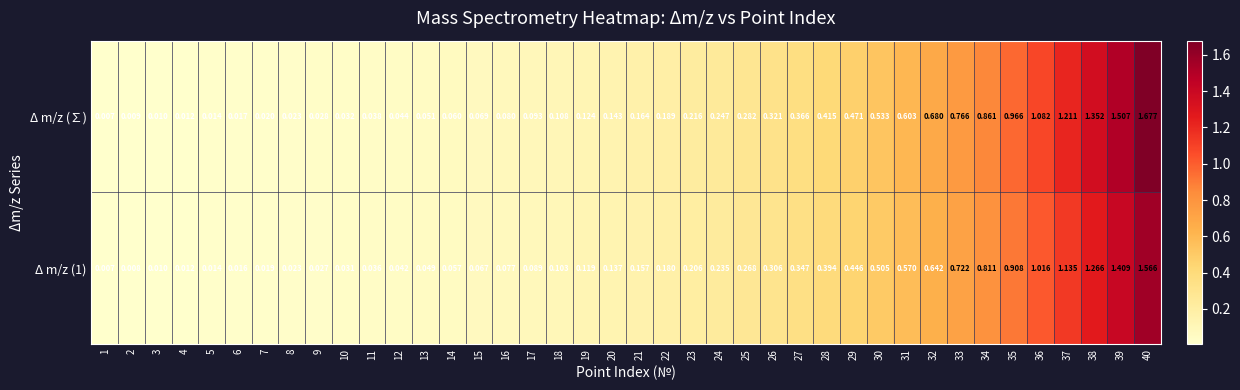

List the series in order of their overall mean, highest first.

Δ m/z (∑), Δ m/z (1)